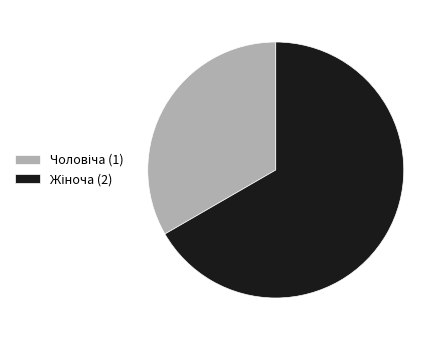

Is there a majority slice in this chart?

Yes